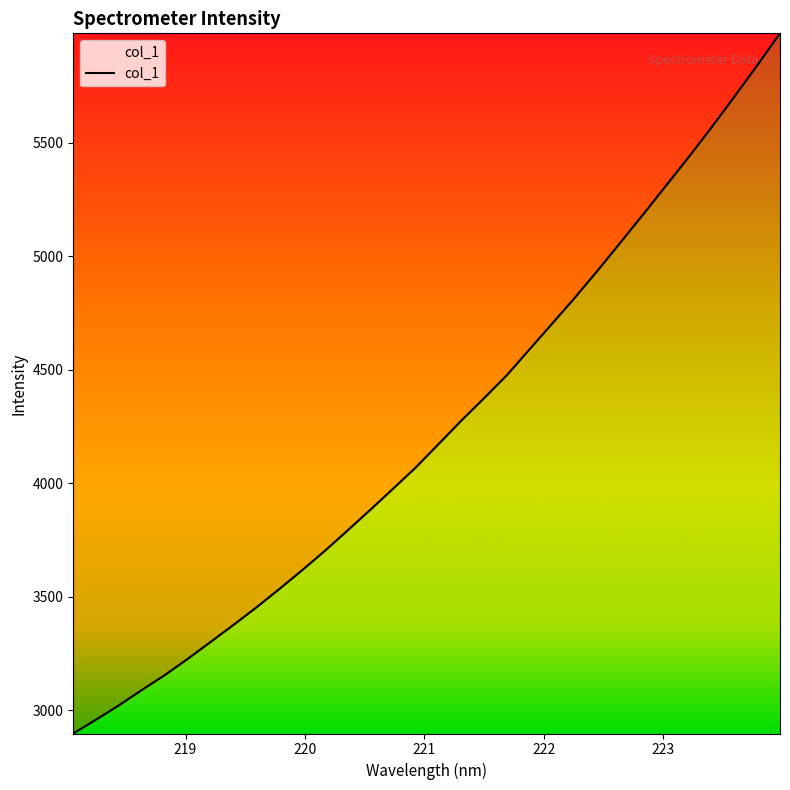

What is the smallest value displayed?

2896.8